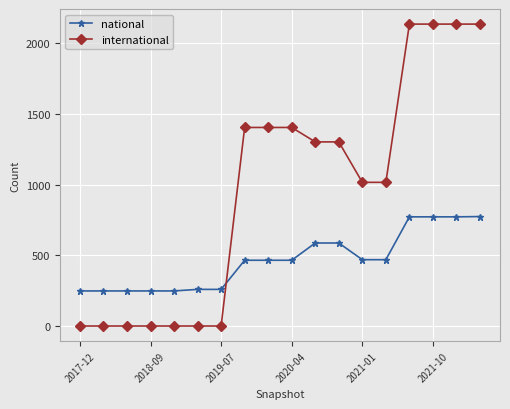

What is the greatest value displayed?

2136